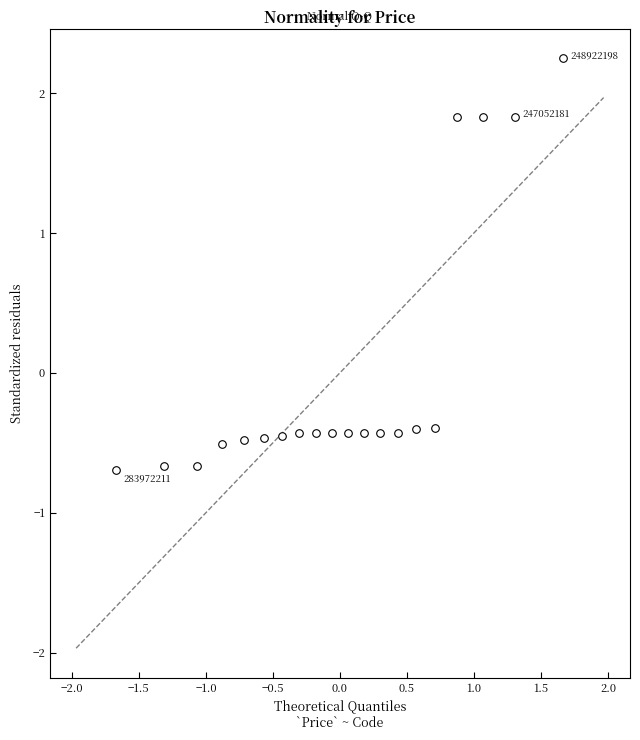

What is the range of X values (max minus min)?

3.3